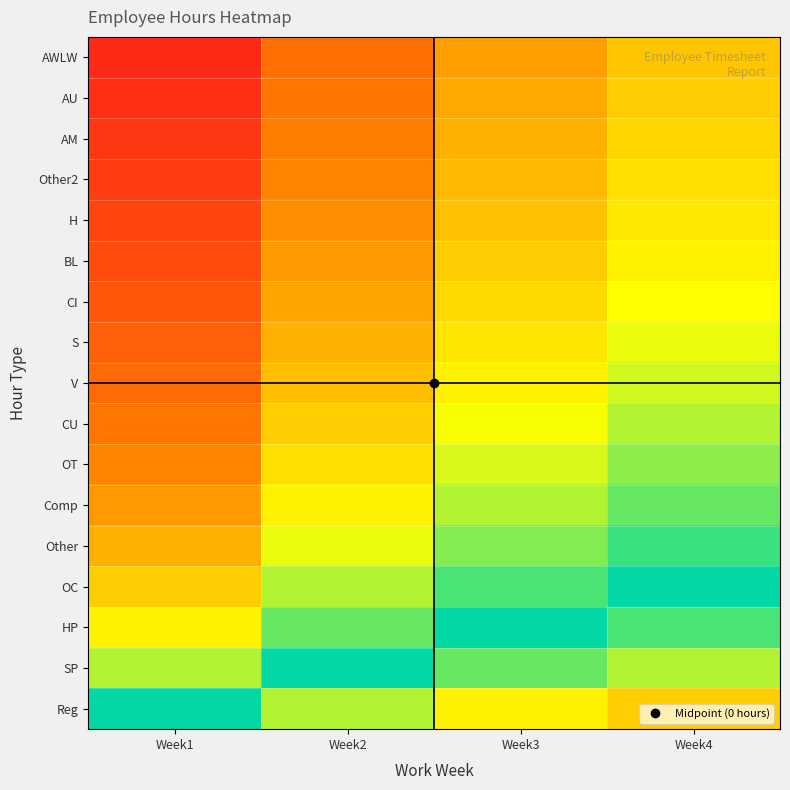

What is the spread (max minus min) of values at Week4?

2.8